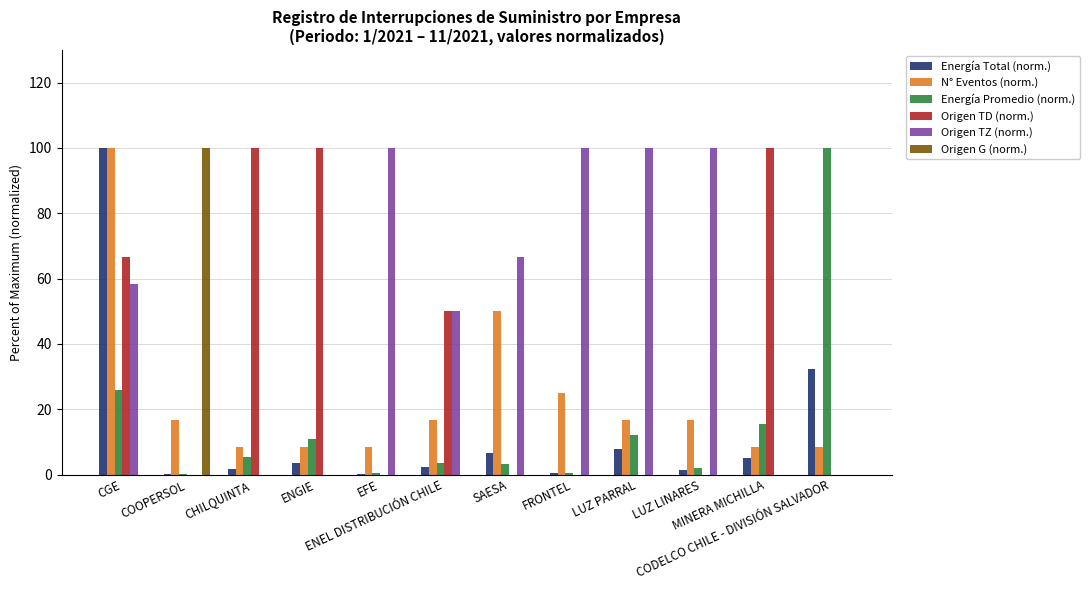

What is the sum of all Origen TD (norm.) values?

416.7